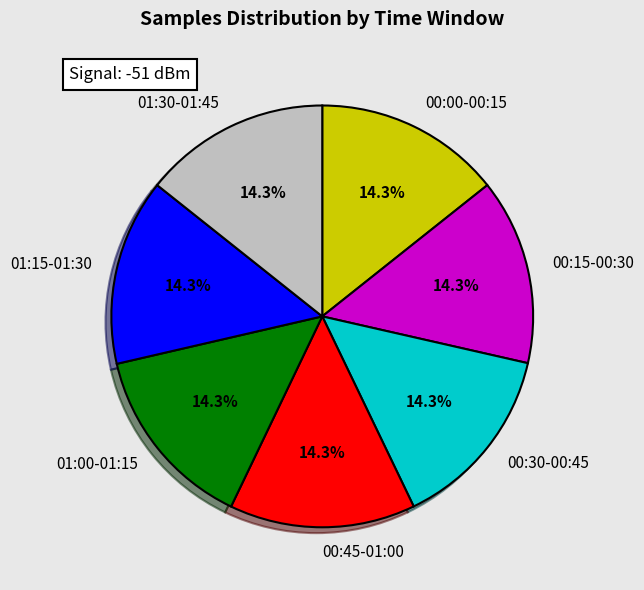

What is the ratio of the value at 00:00-00:15 to the value at 01:30-01:45?

1.0